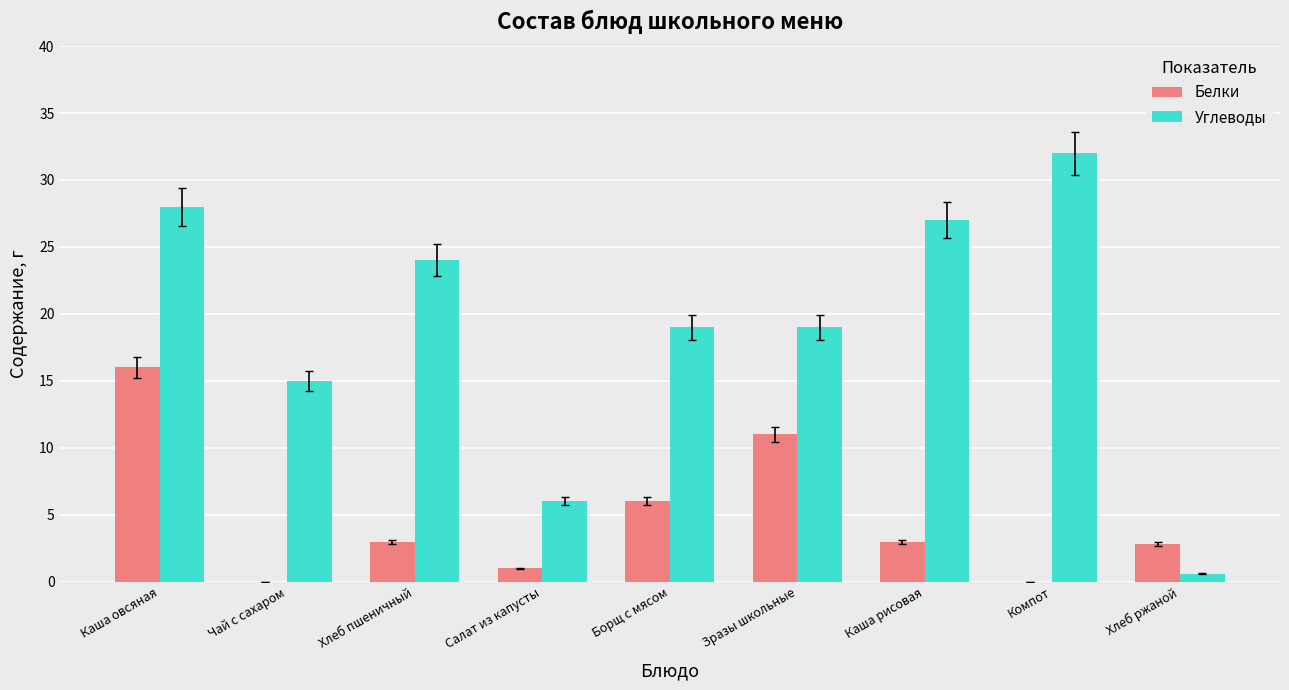

Reading left to right, what are all the values shown in this chart?

Белки: 16.0	0.0	3.0	1.0	6.0	11.0	3.0	0.0	2.8
Углеводы: 28.0	15.0	24.0	6.0	19.0	19.0	27.0	32.0	0.6